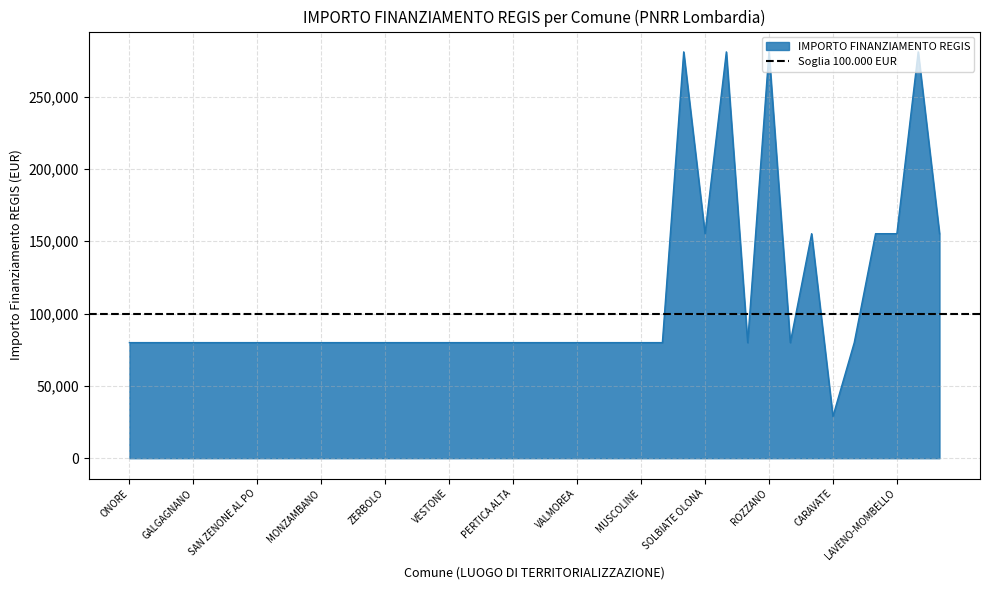

Reading left to right, list all the values displayed in this chart.

79922	79922	79922	79922	79922	79922	79922	79922	79922	79922	79922	79922	79922	79922	79922	79922	79922	79922	79922	79922	79922	79922	79922	79922	79922	79922	280932	155234	280932	79922	280932	79922	155234	28902	79922	155234	155234	280932	155234